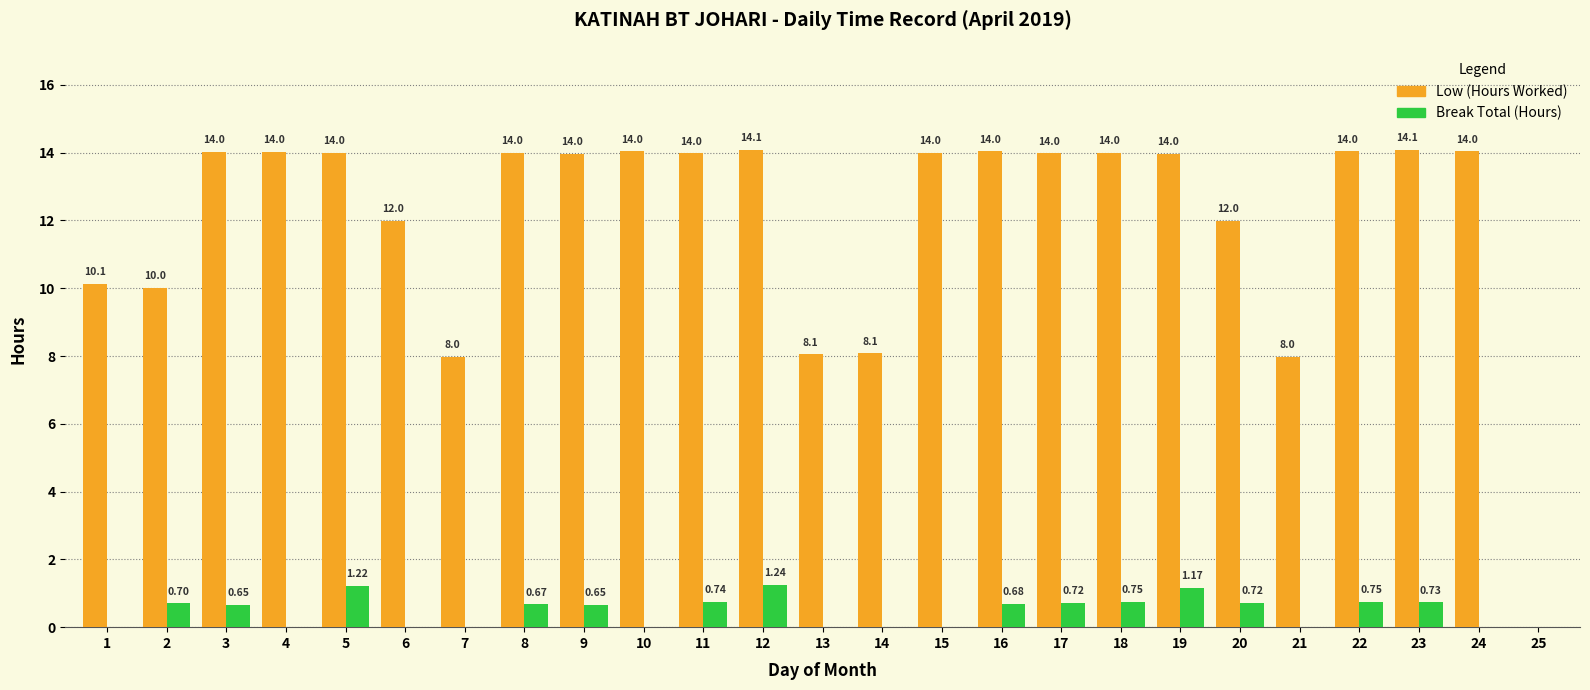

At which category is the sum across all series the highest?

12